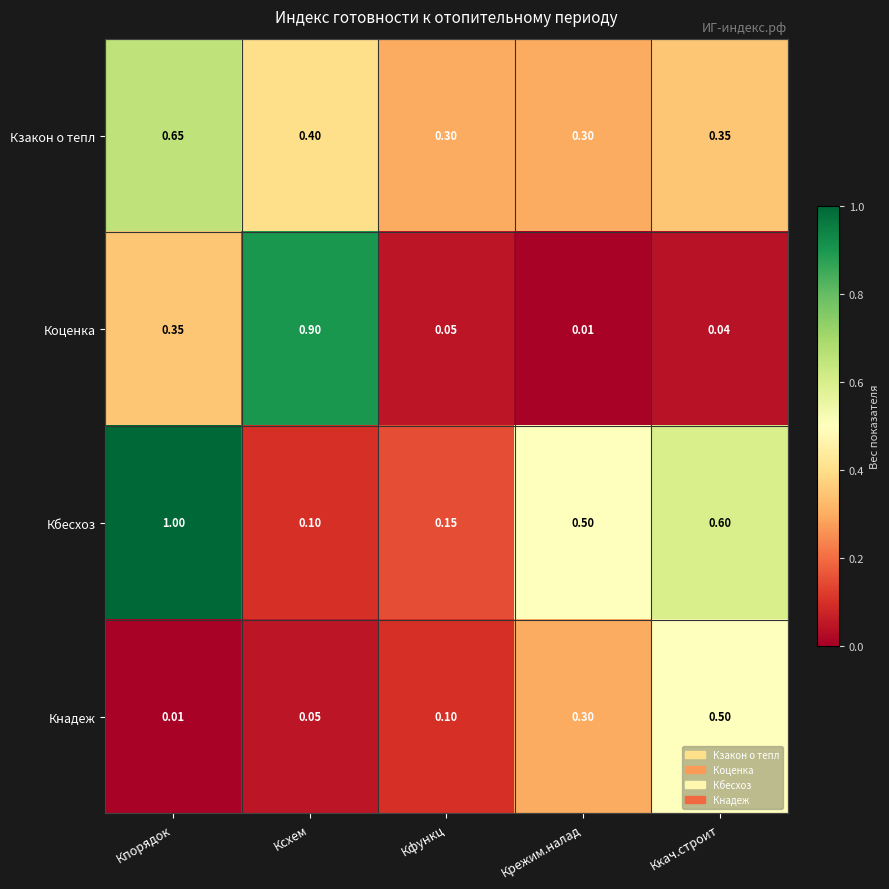

List the series in order of their overall mean, lowest first.

Кнадеж, Коценка, Кзакон о тепл, Кбесхоз